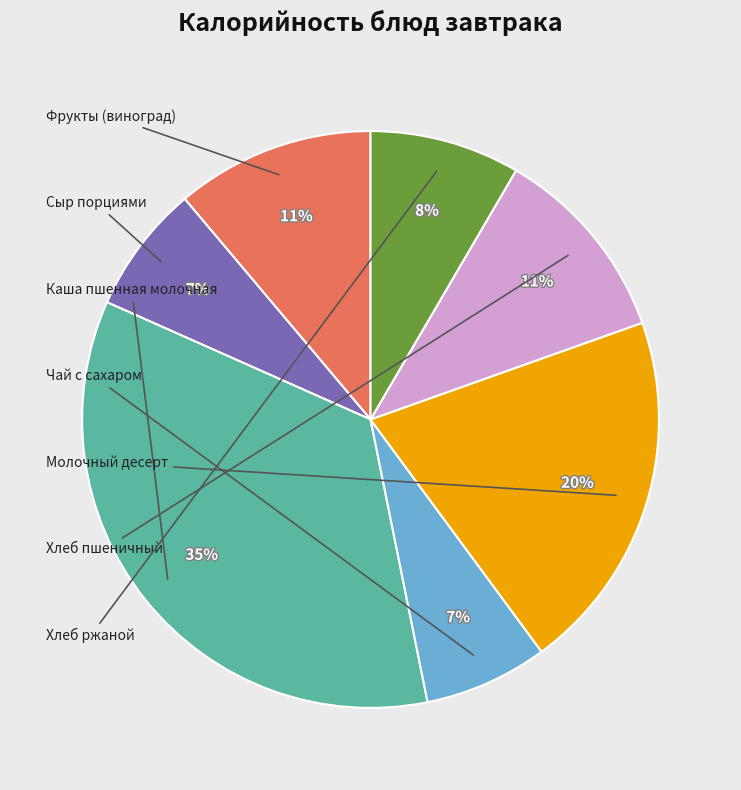

Is there any slice that represents more than half of the pie?

No